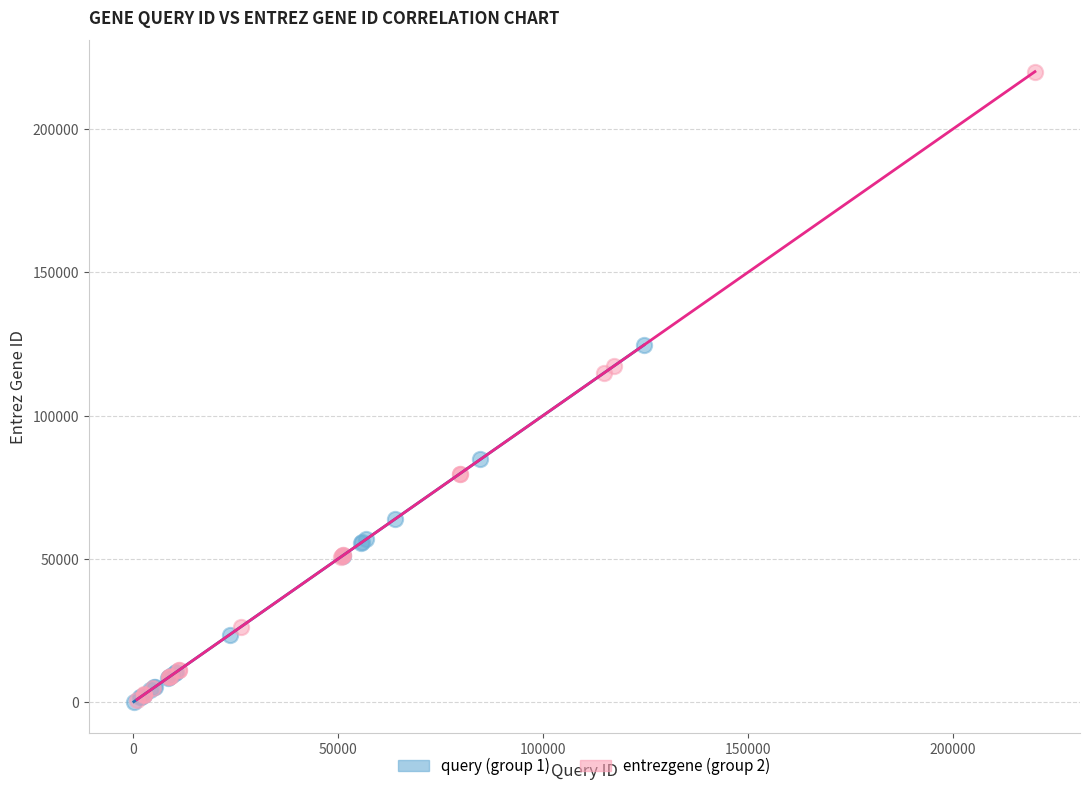

Which series has the widest spread of Y values?

entrezgene (group 2)